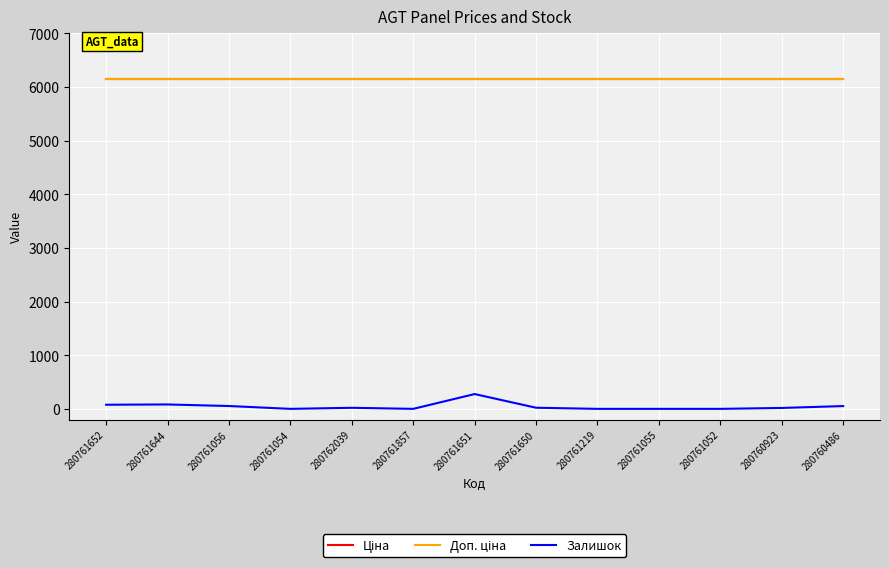

Rank the series at 280761054 from highest to lowest value.

Ціна, Доп. ціна, Залишок